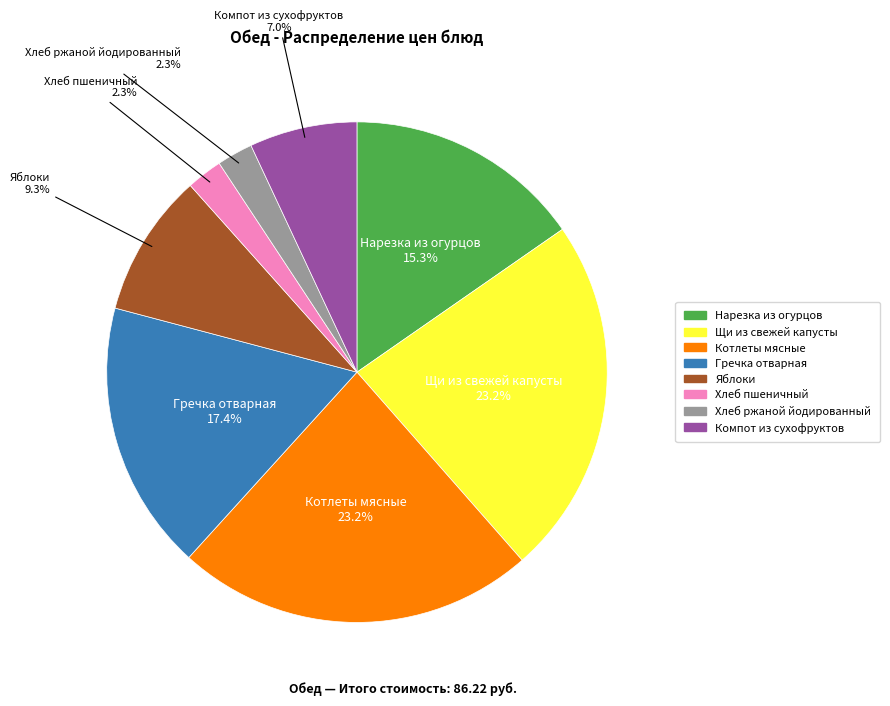

To the nearest percent, what percentage of the pie is Хлеб ржаной йодированный?

2%